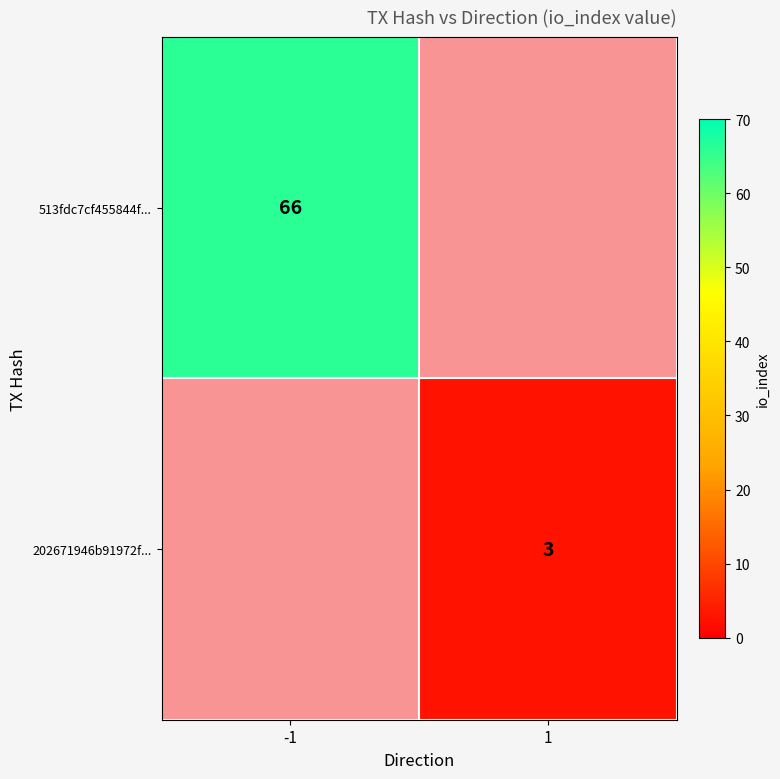

The value of 513fdc7cf455844f... at -1 is 25. True or false?

False